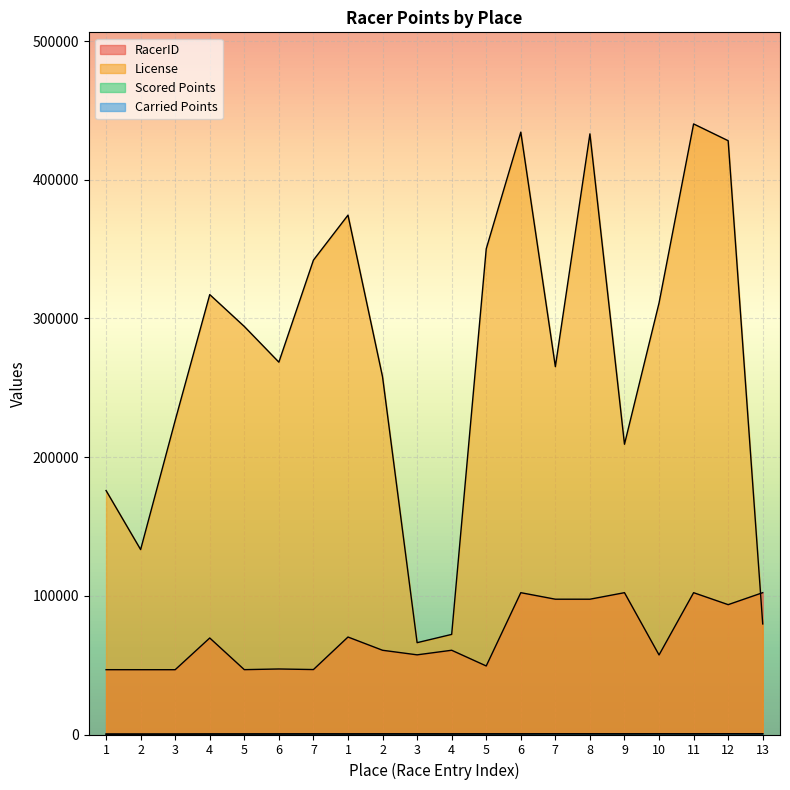

What is the difference between the Scored Points values at 13 and 6?

116.8